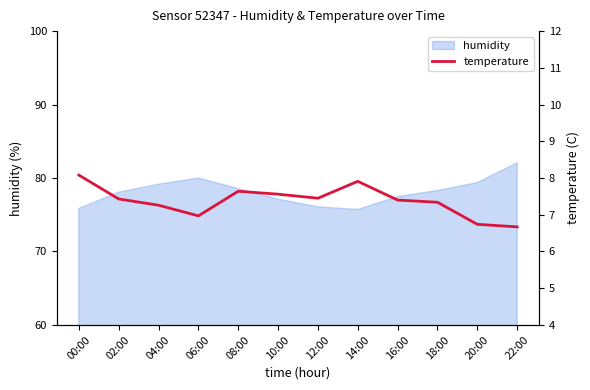

Count the number of values greater than 7.

9